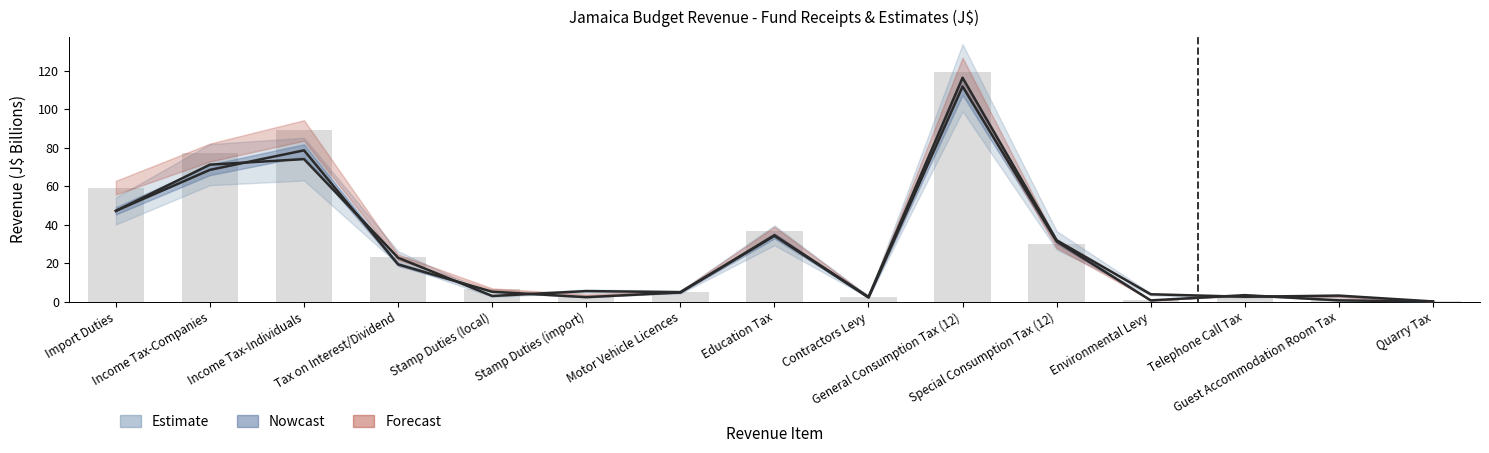

How many data points in budget_estimates_2022_2023 are above 6?

8